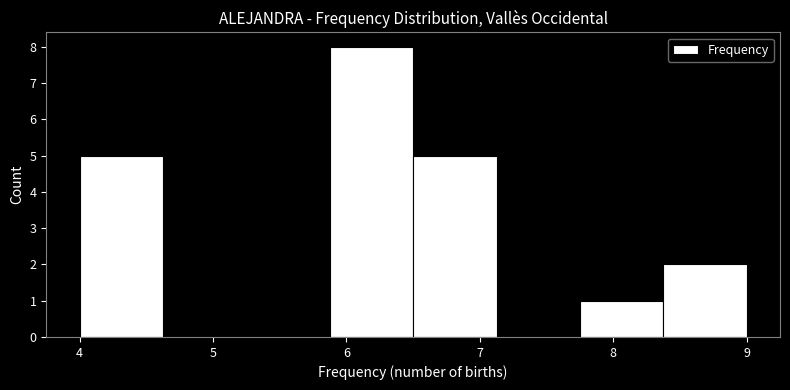

Reading left to right, transcribe this chart: for each bar, give the range it covers on the x-axis and its height. Neither the bar edges nor the heights are printed on the chart, so give them approximately, as read against the axes.

4.0 to 4.6: 5
4.6 to 5.3: 0
5.3 to 5.9: 0
5.9 to 6.5: 8
6.5 to 7.1: 5
7.1 to 7.8: 0
7.8 to 8.4: 1
8.4 to 9.0: 2